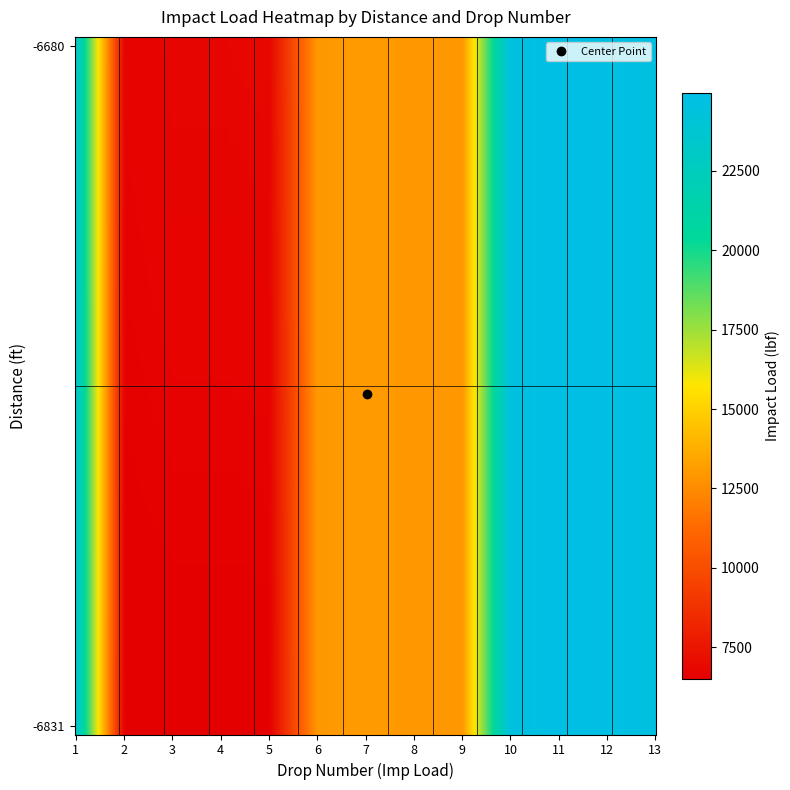

Which series has the largest total across all categories?

-6680